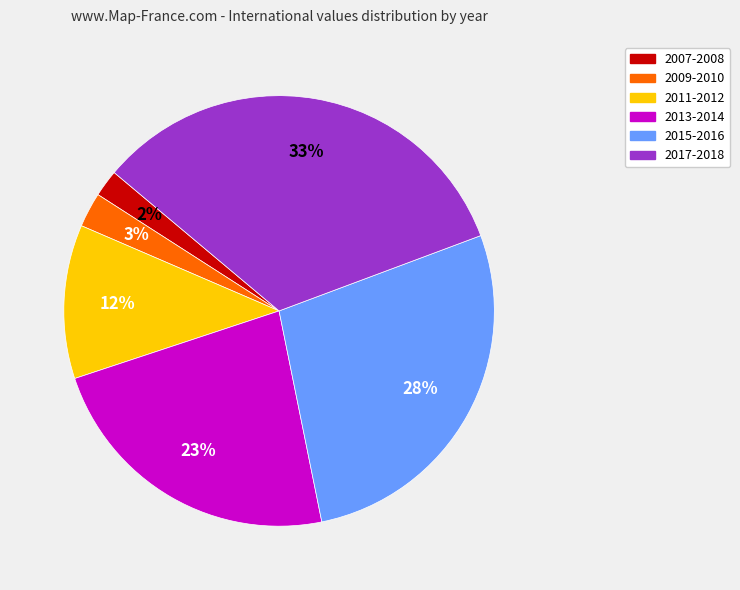

Does any single category account for the majority?

No